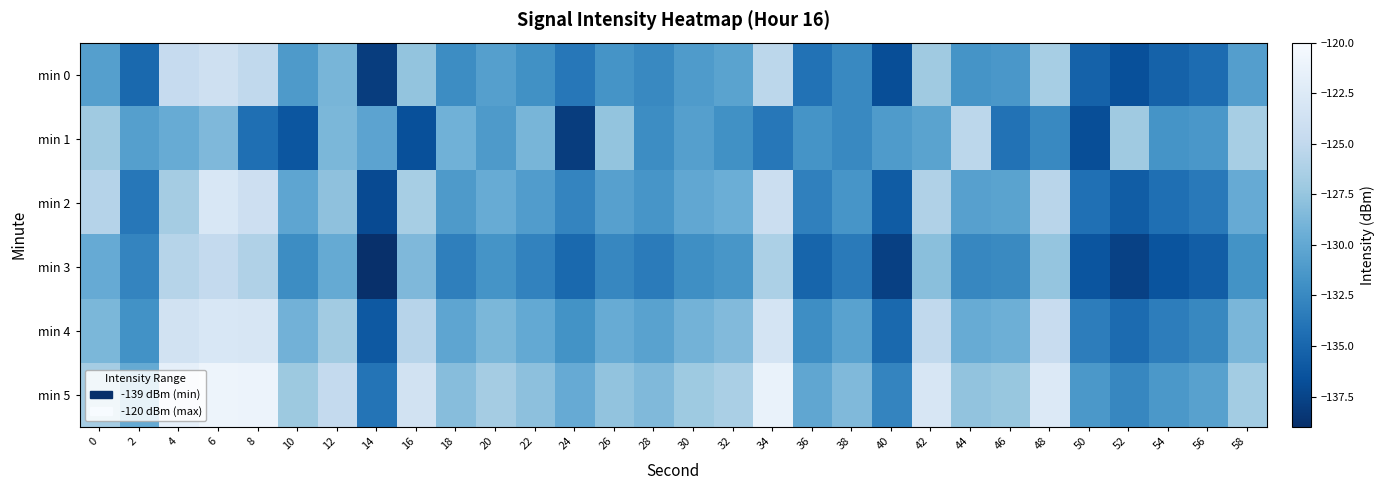

What is the greatest value displayed?

-120.9